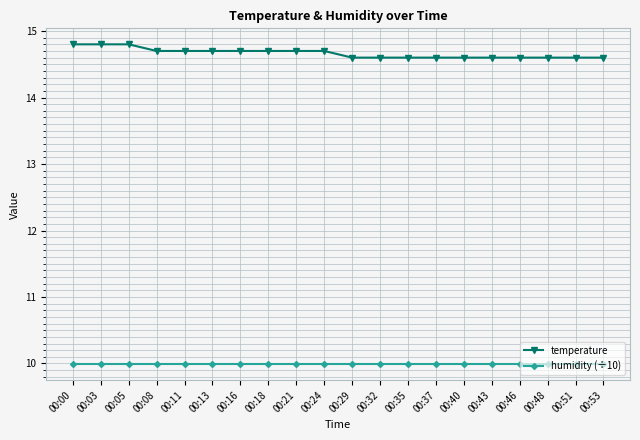

Which series has the largest total across all categories?

temperature